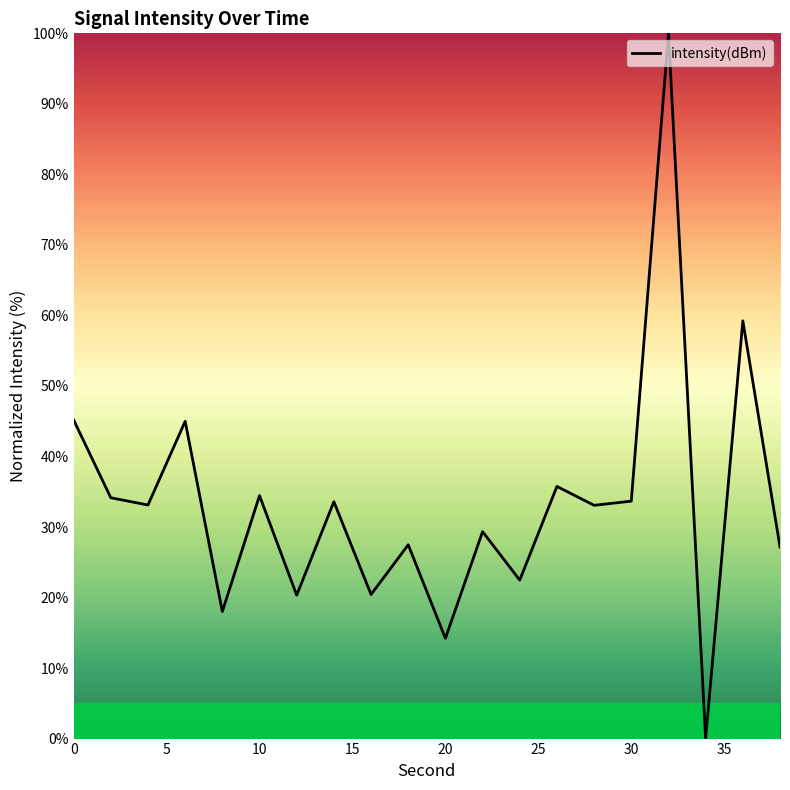

Does the chart display data point markers on the line(s)?

No